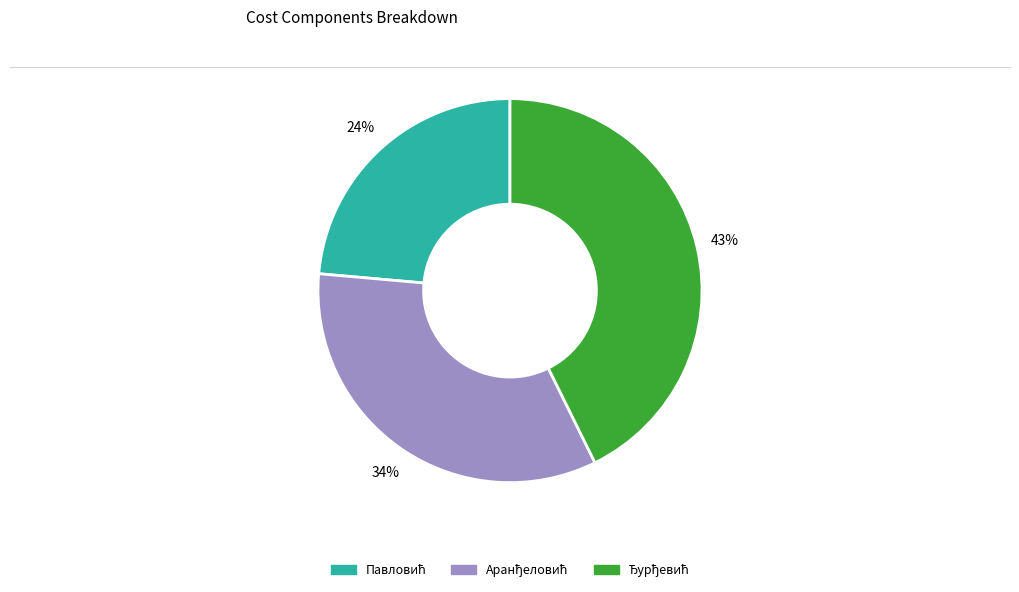

Is there any slice that represents more than half of the pie?

No